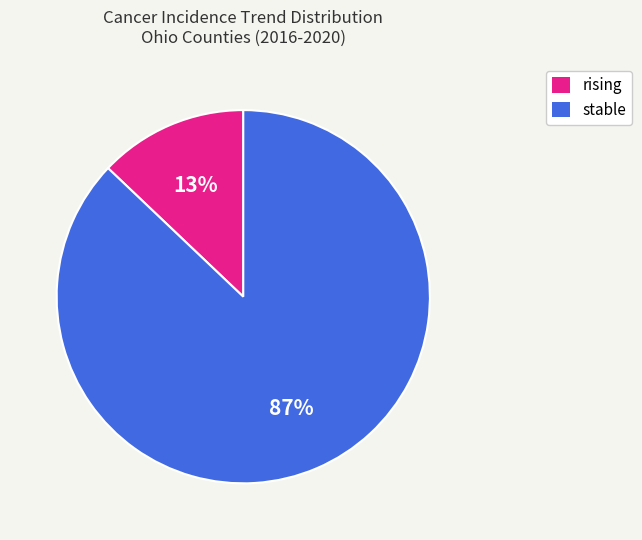

What percentage is the stable slice, to the nearest percent?

87%